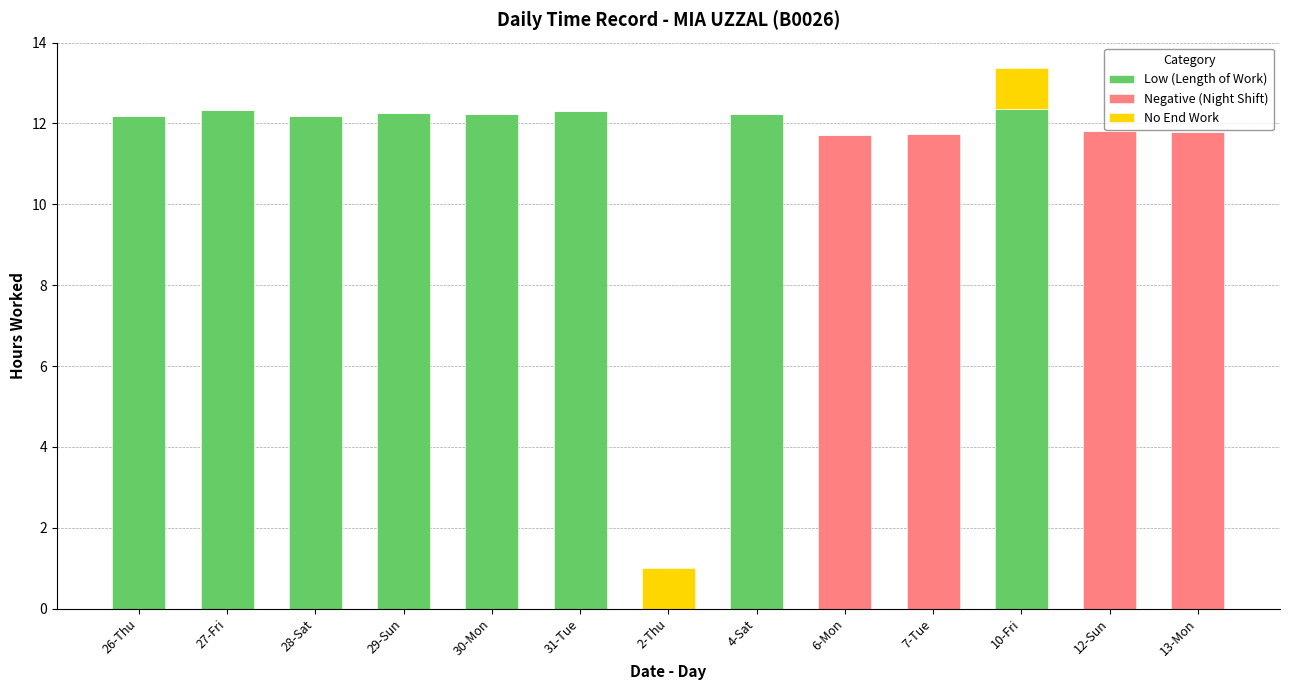

Is it true that Low (Length of Work) equals 0.0 at 7-Tue?

True